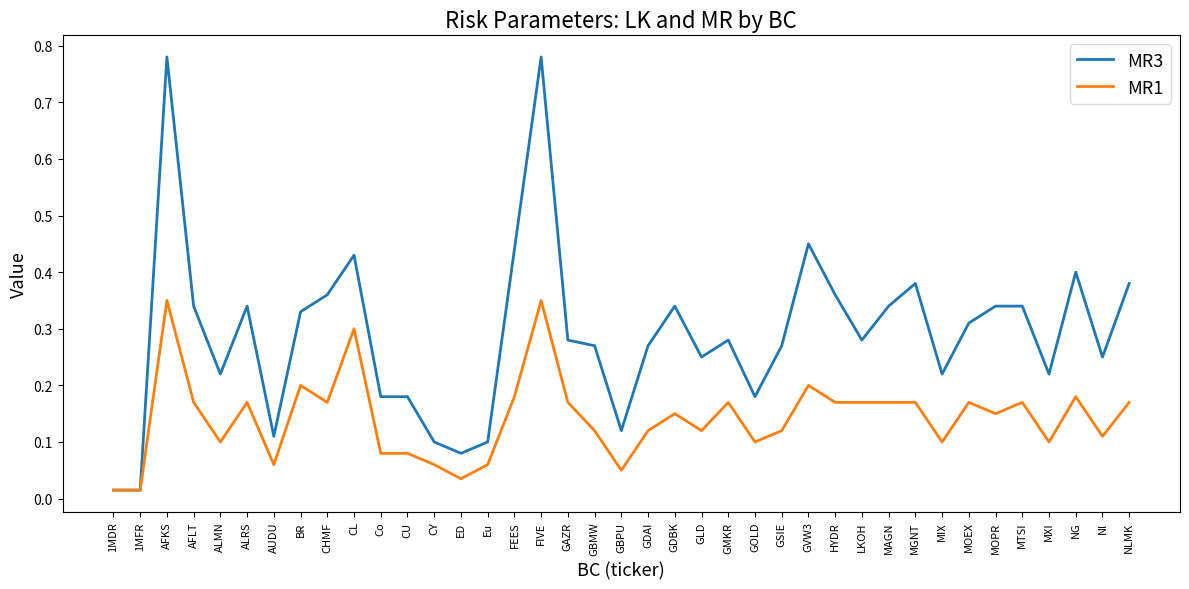

What is the sum of all MR1 values?

5.5